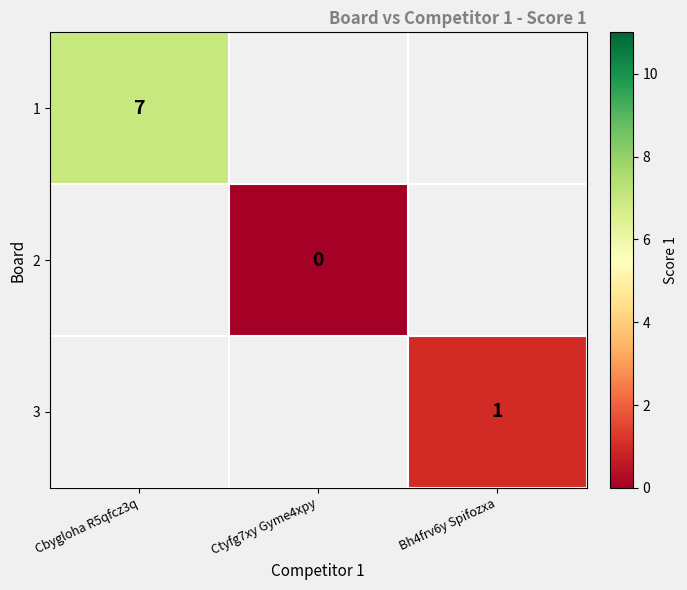

Is it true that 3 equals 1 at Bh4frv6y Spifozxa?

True